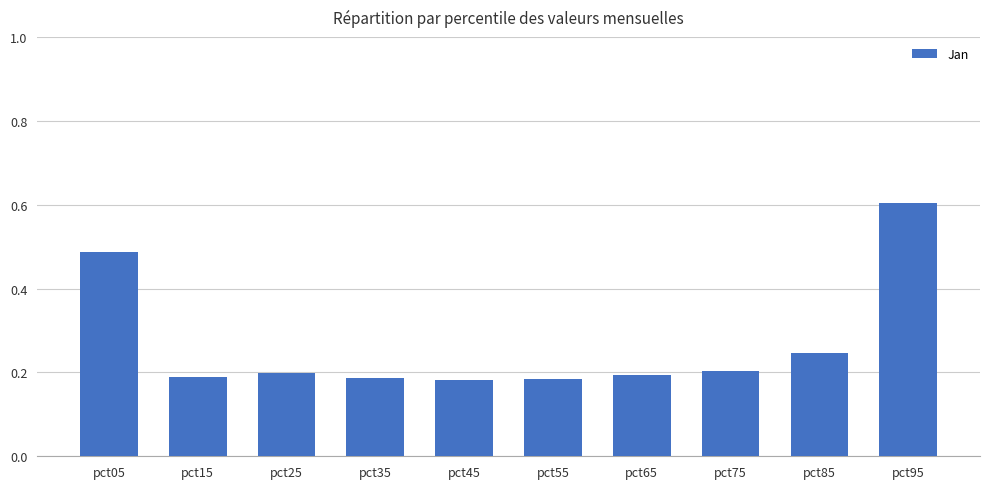

What is the difference between the maximum and minimum values?

0.4